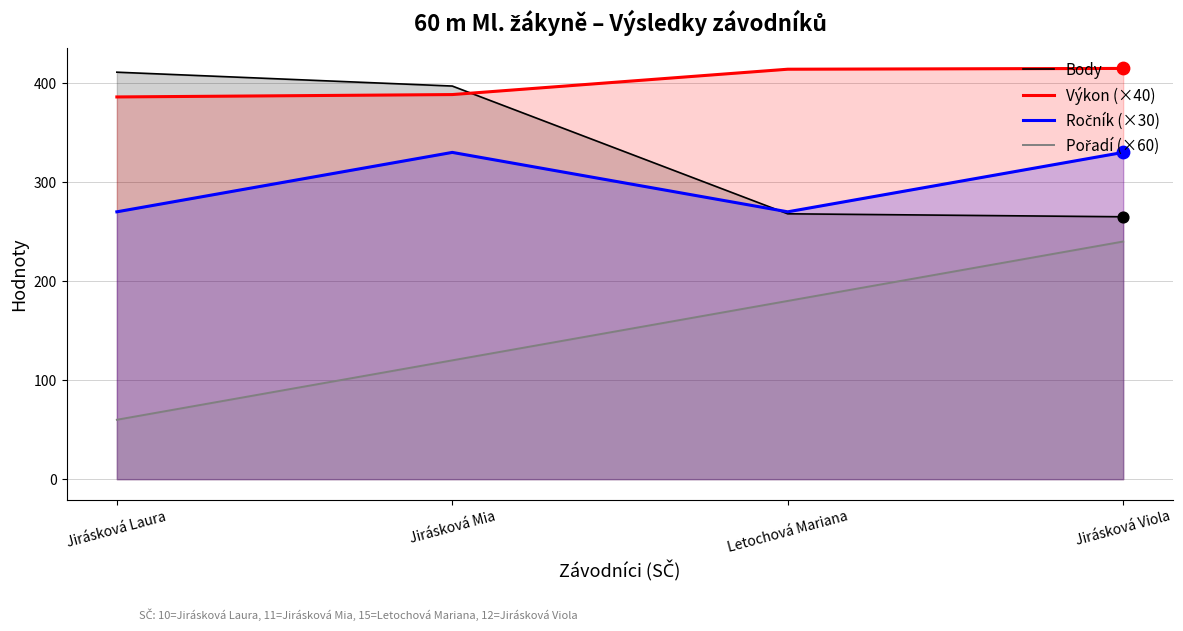

Which series has the largest Y range (max minus min)?

Pořadí (×60)